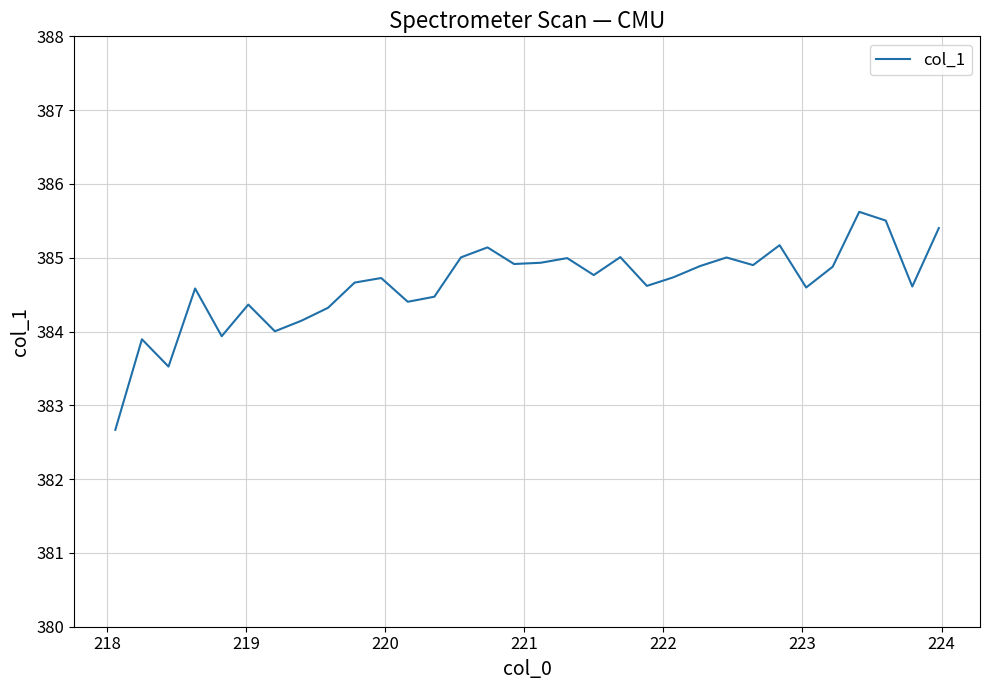

What is the maximum value shown in the chart?

385.6